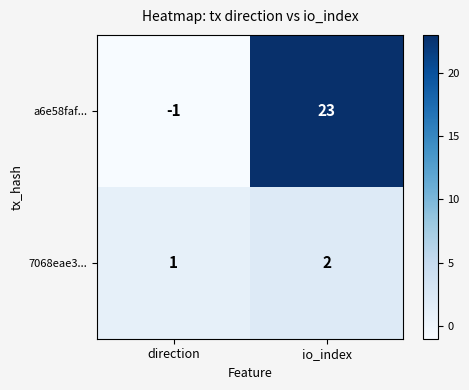

Which label corresponds to the smallest value in the chart?

direction